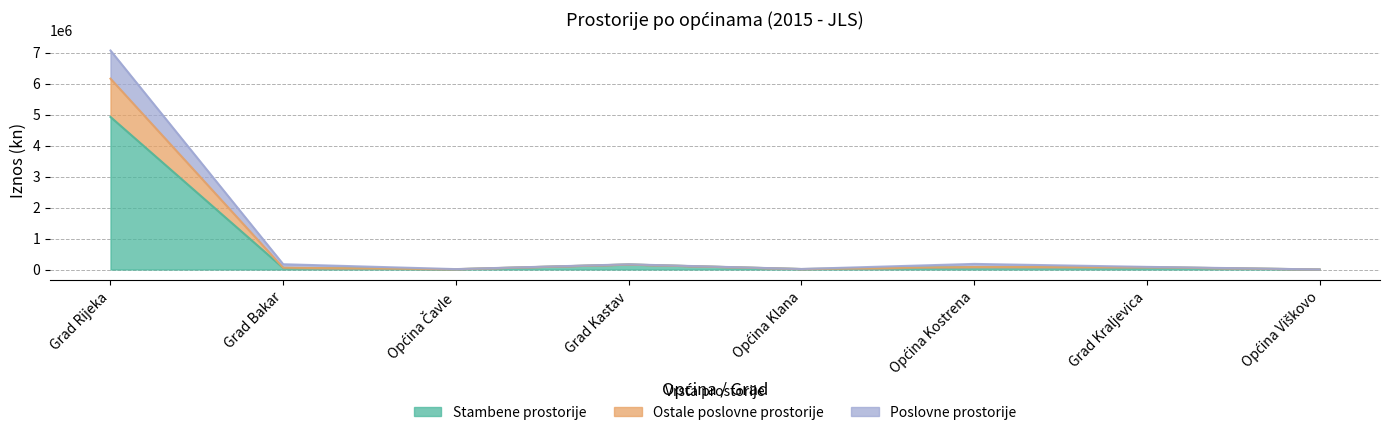

Which category has the highest value in the Stambene prostorije series?

Grad Rijeka